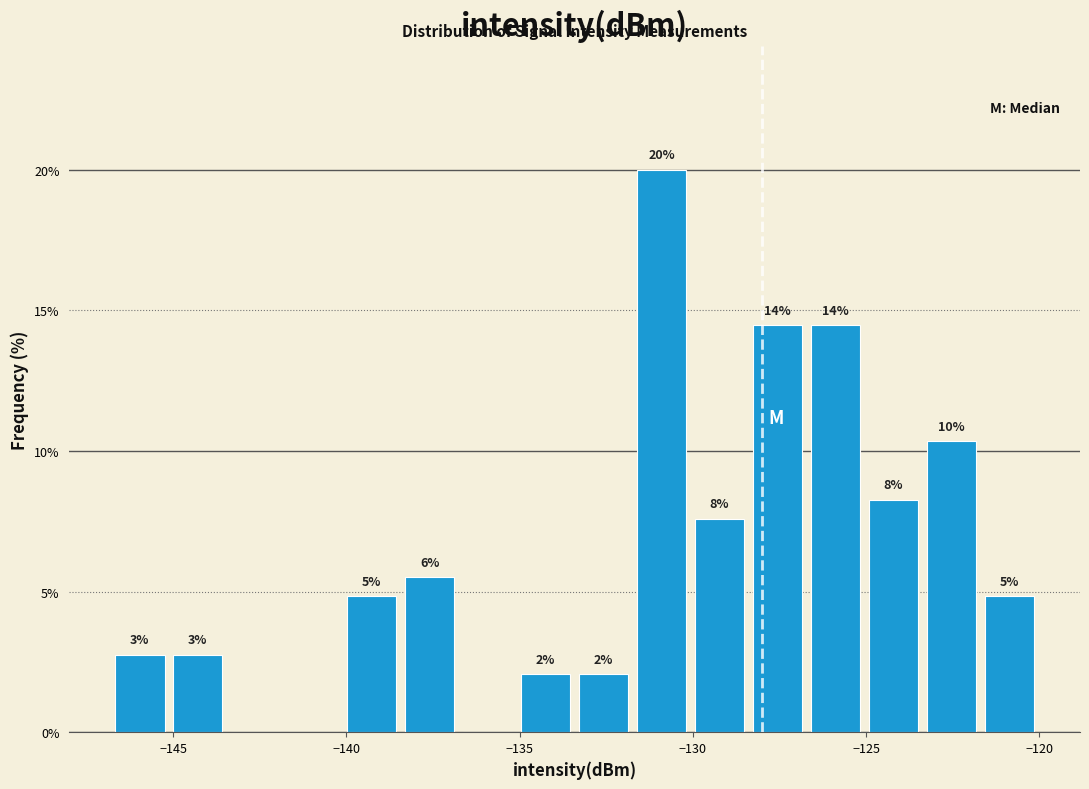

Read against the x-axis, roughly where is the centre of the tallest bar?

-131.0